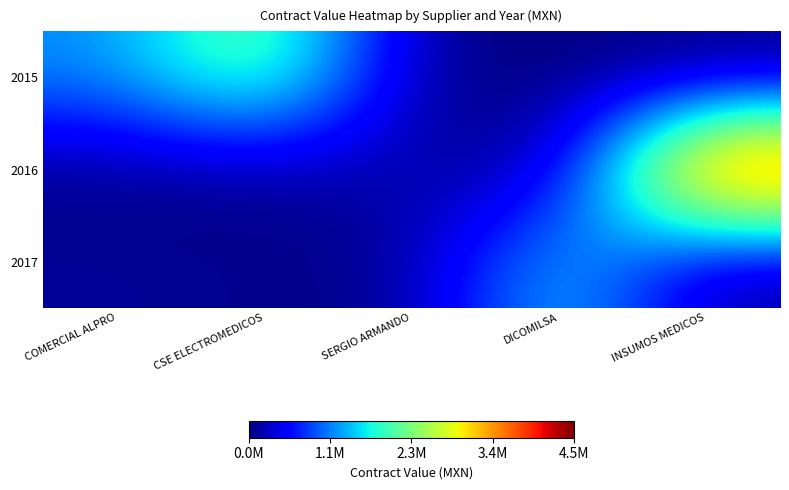

Reading left to right, what are all the values shown in this chart?

2015: COMERCIAL ALPRO=1200783.6	CSE ELECTROMEDICOS=2373700.0	SERGIO ARMANDO=56624.1	DICOMILSA=0.0	INSUMOS MEDICOS=0.0
2016: COMERCIAL ALPRO=18070.0	CSE ELECTROMEDICOS=39400.0	SERGIO ARMANDO=224500.0	DICOMILSA=25850.5	INSUMOS MEDICOS=4514300.0
2017: COMERCIAL ALPRO=102600.0	CSE ELECTROMEDICOS=59475.0	SERGIO ARMANDO=45000.0	DICOMILSA=1612668.5	INSUMOS MEDICOS=65571.9